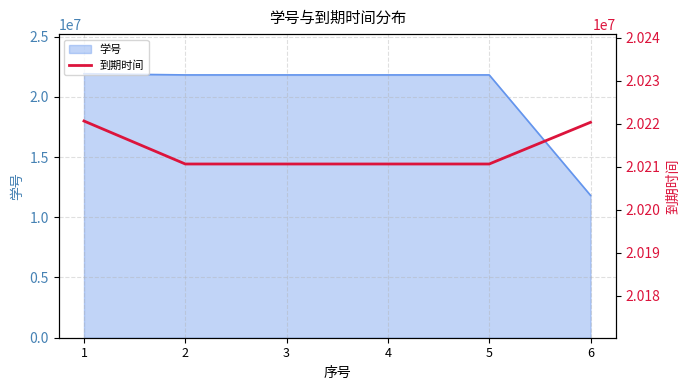

Is it true that the value at 3 is 20210630?

True